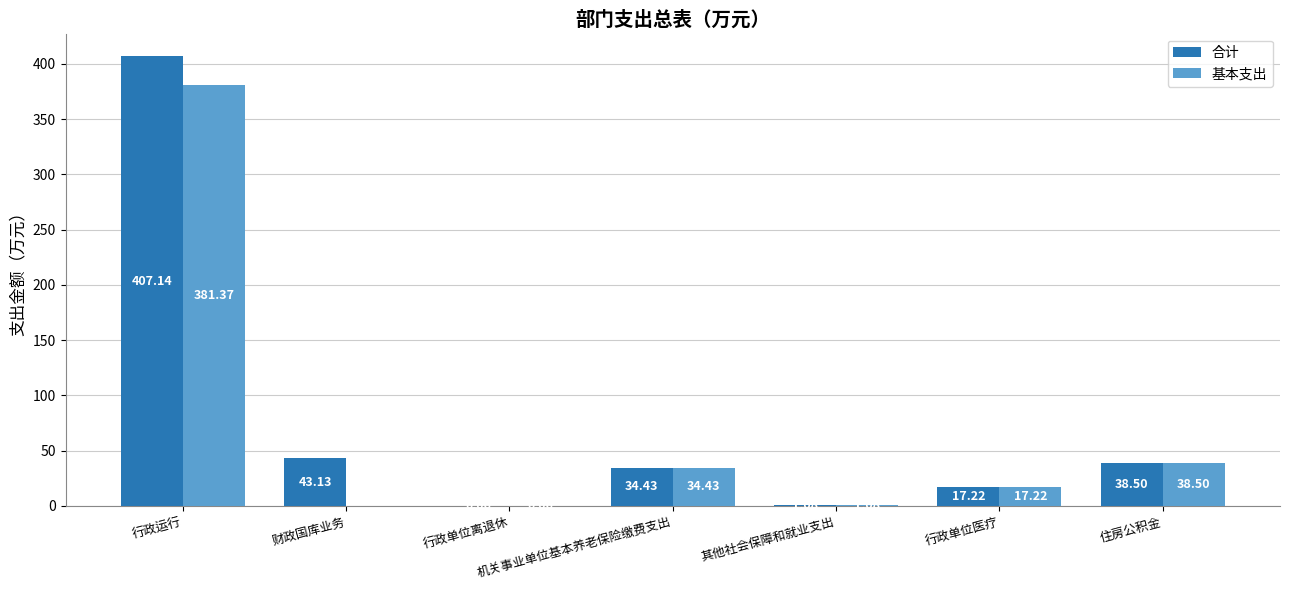

What is the sum of the 合计 values at 行政单位离退休 and 住房公积金?

38.6